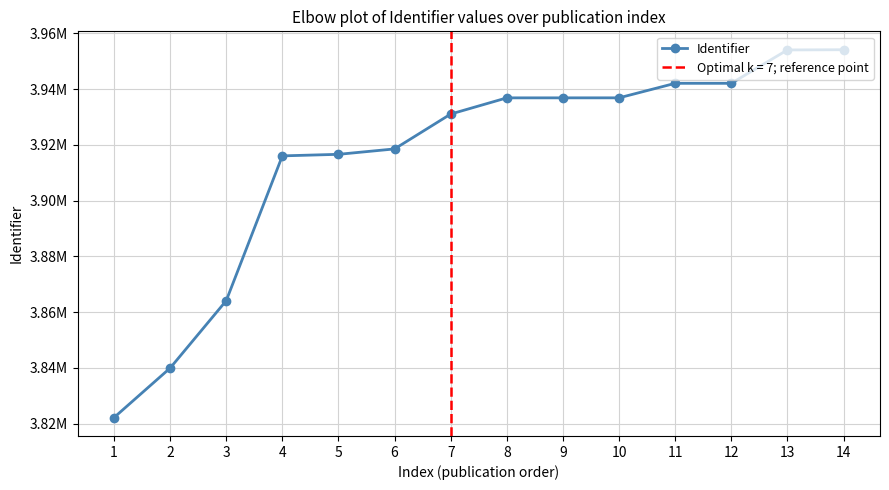

What is the sum of the values at 3 and 1?

7686224